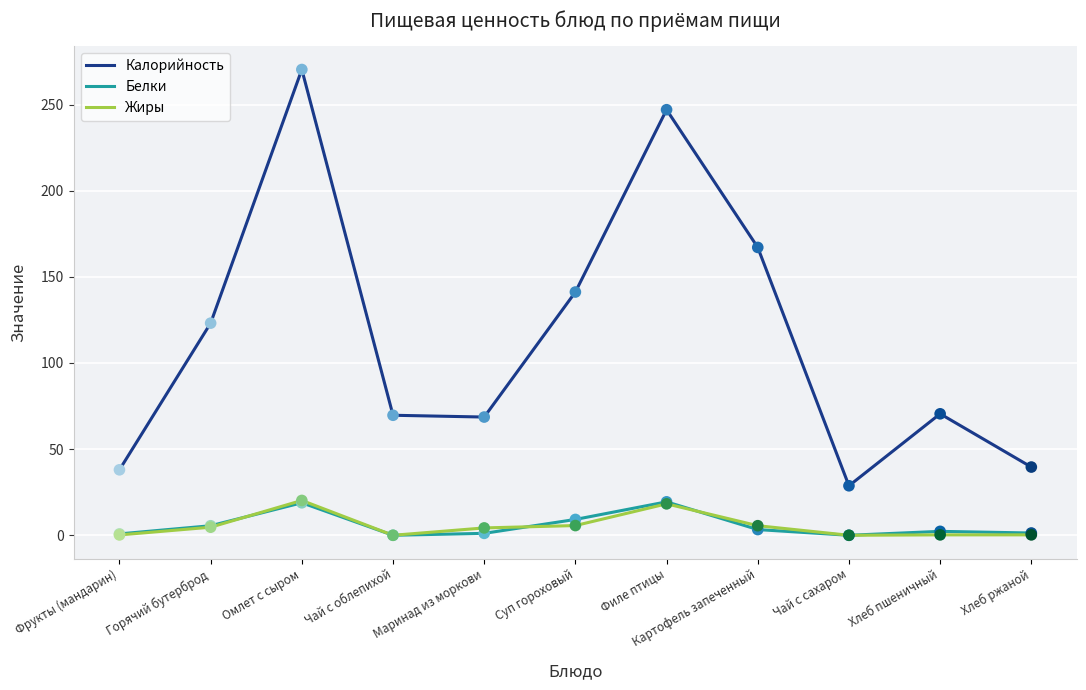

Which series has the largest range (max minus min)?

Калорийность